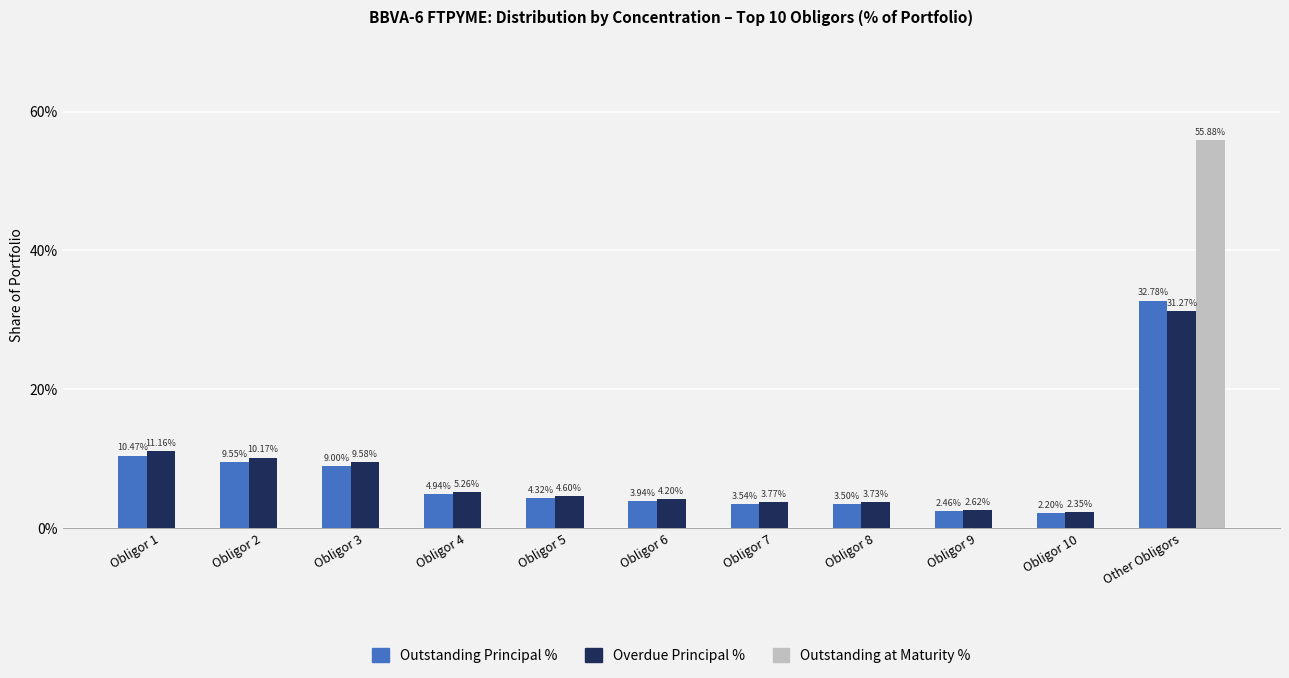

What is the sum of the Overdue Principal % values at Obligor 10 and Obligor 8?

6.1